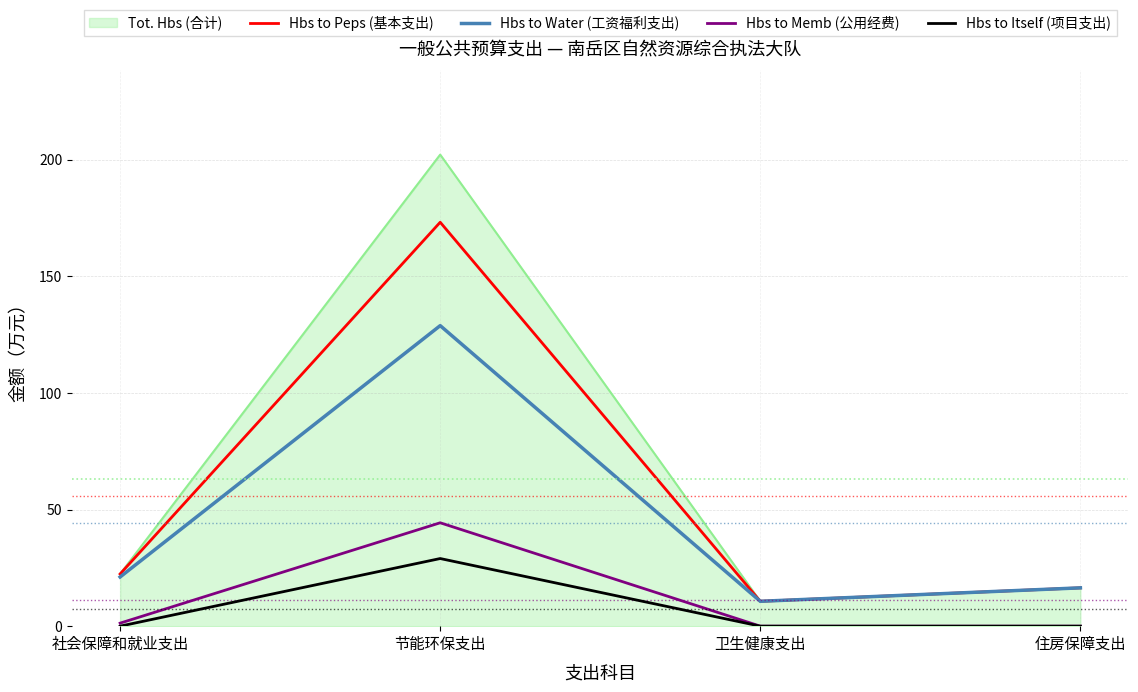

What is the total value across all series at 节能环保支出?

577.6